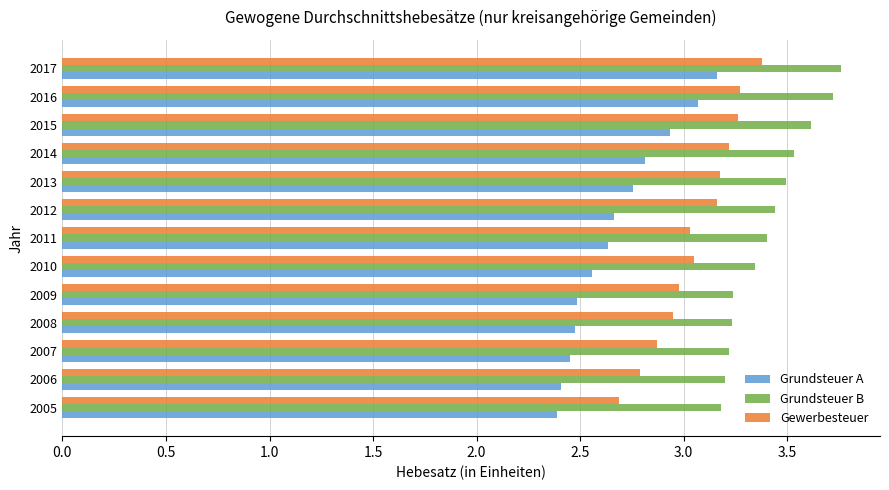

What is the difference between the highest and lowest values at 2011?

0.8